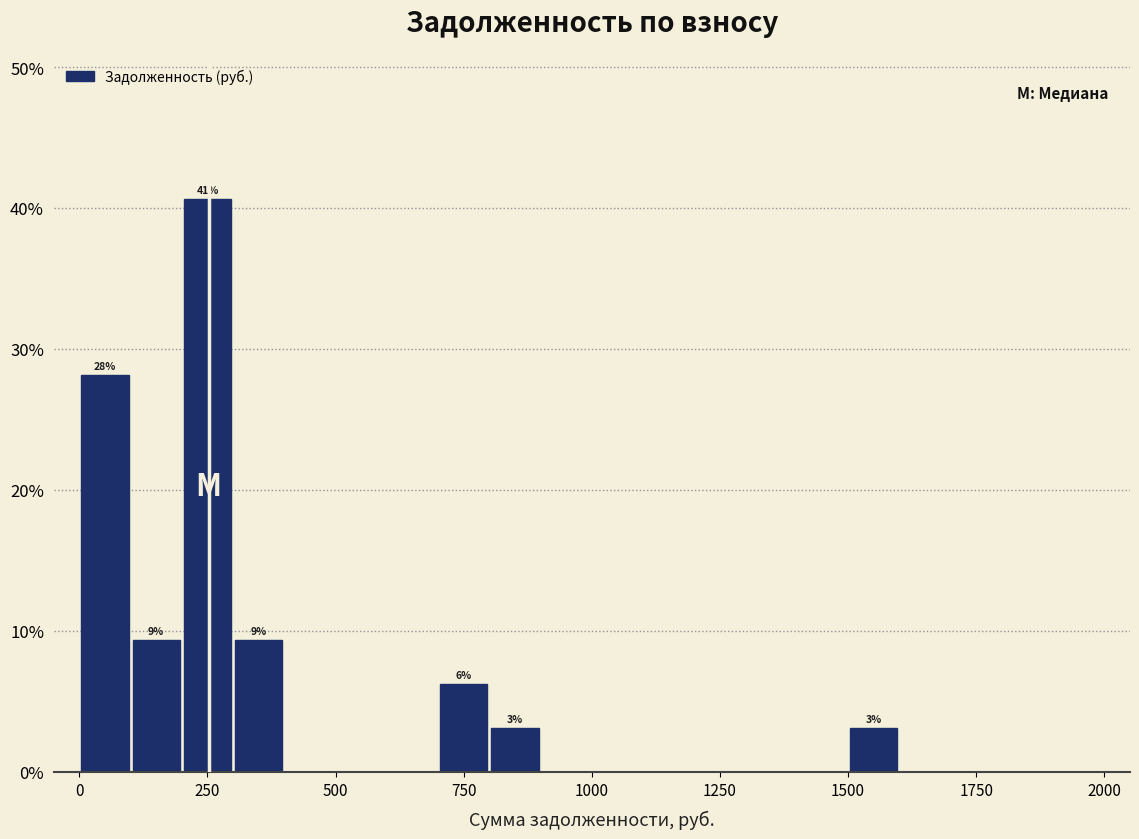

Around what value on the x-axis is the tallest bar? Give the approximate position of its centre, as read against the axis.

250